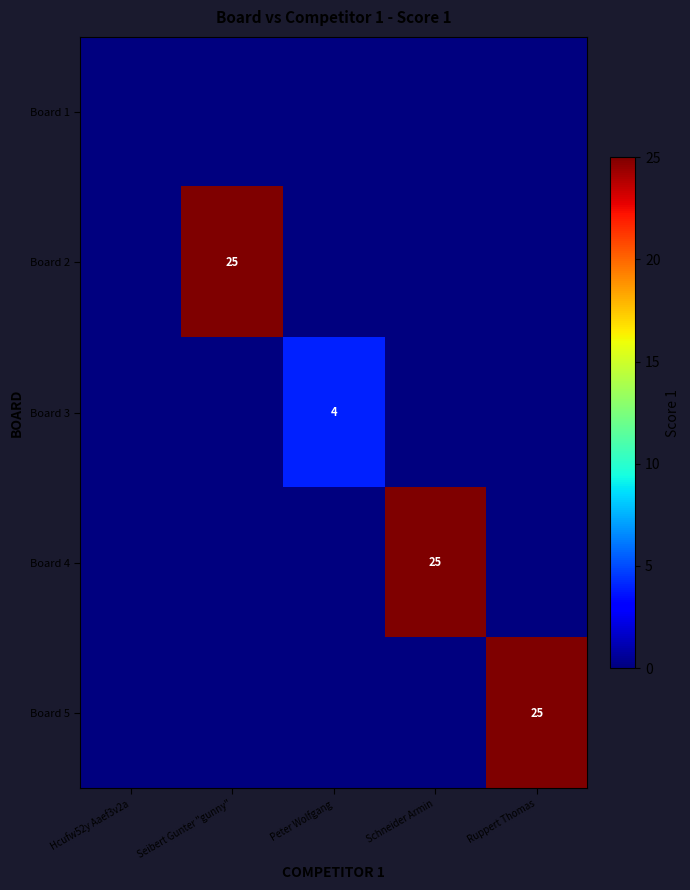

The Board 3 series shows 4 at Peter Wolfgang. True or false?

True